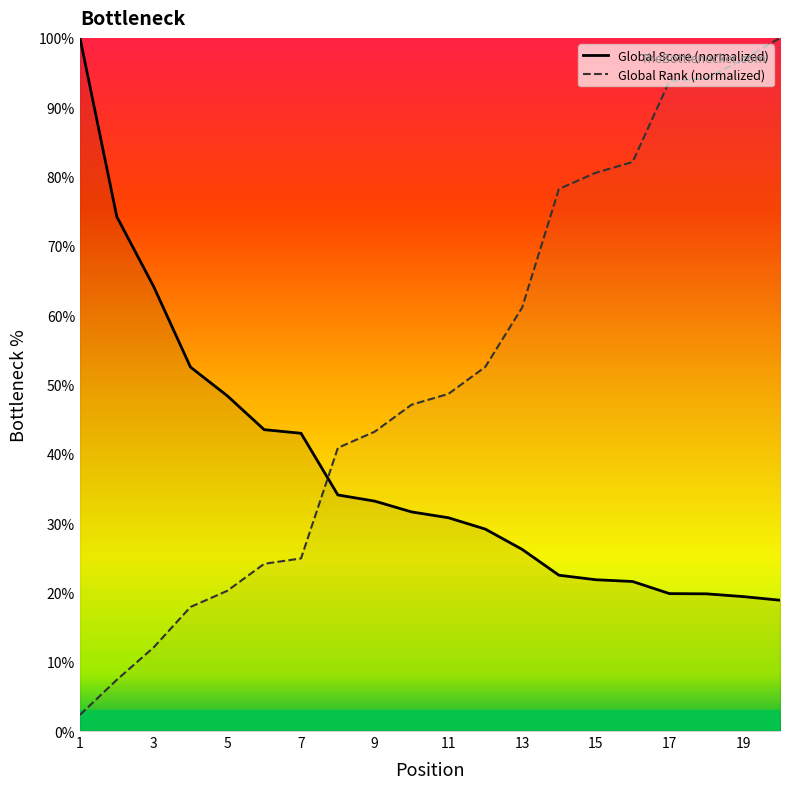

Is this an area chart (filled region under the line)?

No